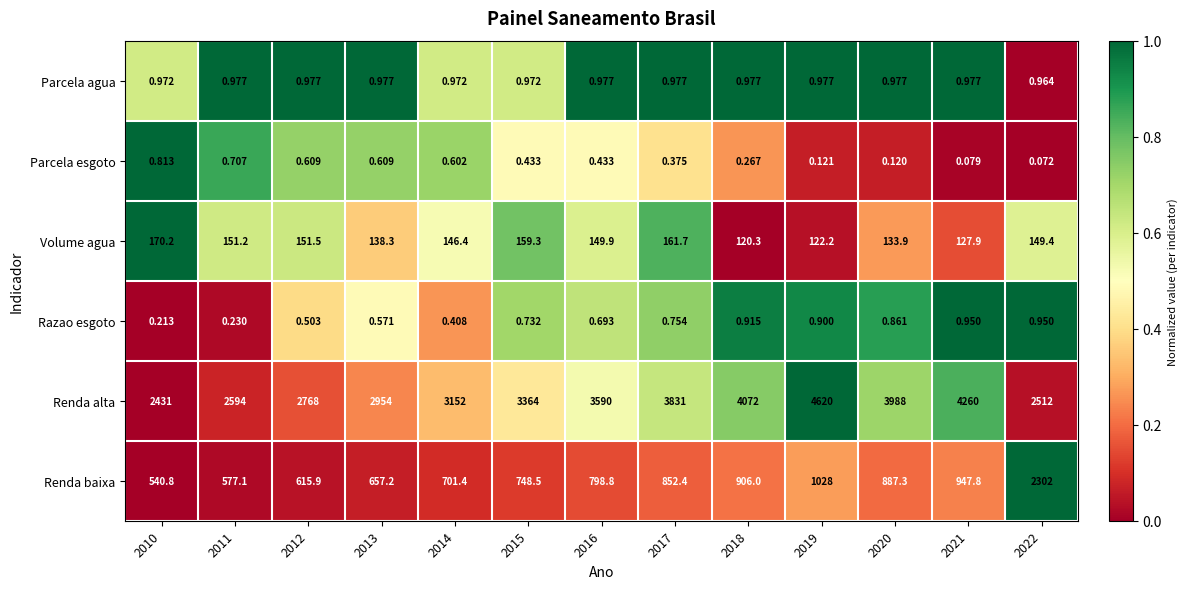

Which series changed the most between 2013 and 2022?

Renda baixa